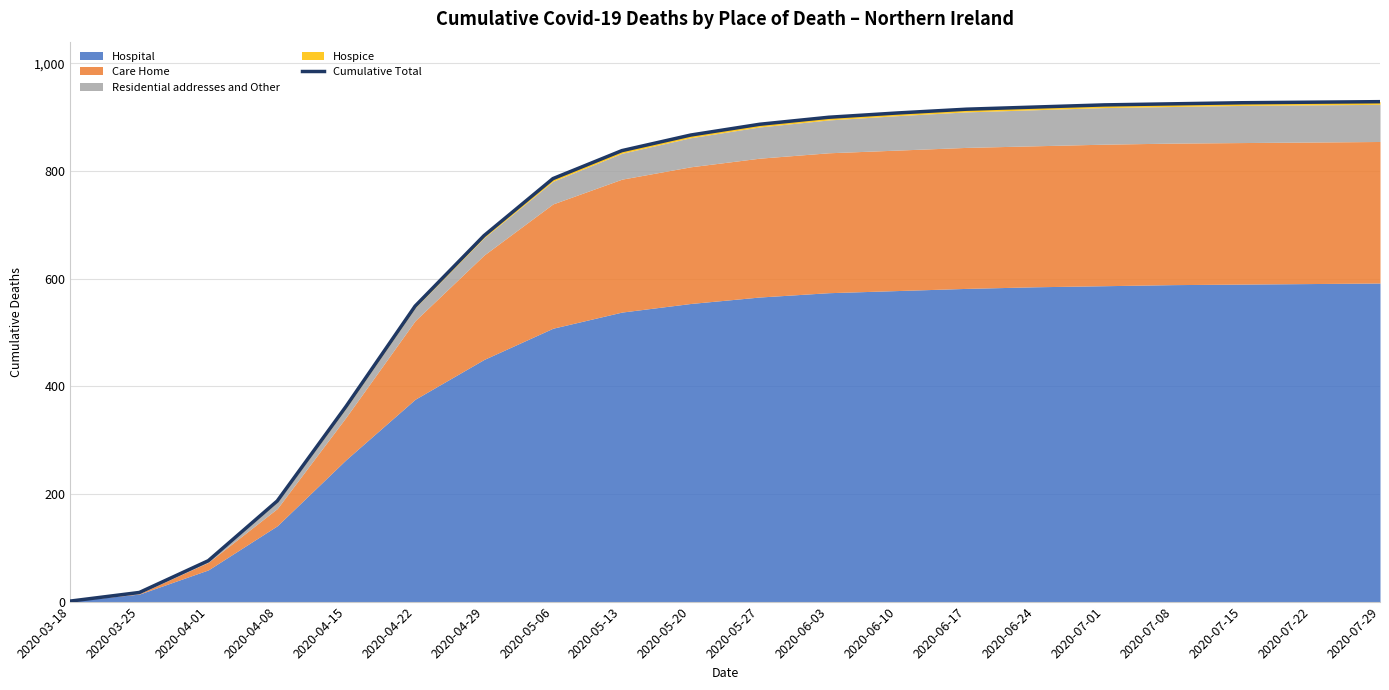

What is the label of the 9th point from the right?

2020-06-03